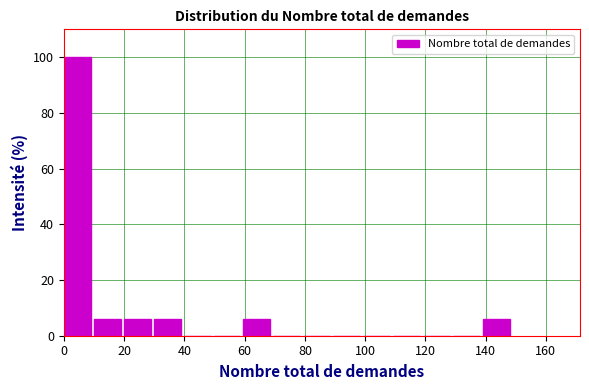

Reading left to right, list every bar in this chart as the range it spans on the x-axis followed by its height. Neither the bar edges nor the heights are printed on the chart, so give them approximately, as read against the axes.

0 to 10: 100
10 to 20: 6
20 to 30: 6
30 to 40: 6
40 to 50: 0
50 to 60: 0
60 to 70: 6
70 to 80: 0
80 to 90: 0
90 to 100: 0
100 to 110: 0
110 to 120: 0
120 to 130: 0
130 to 140: 0
140 to 150: 6